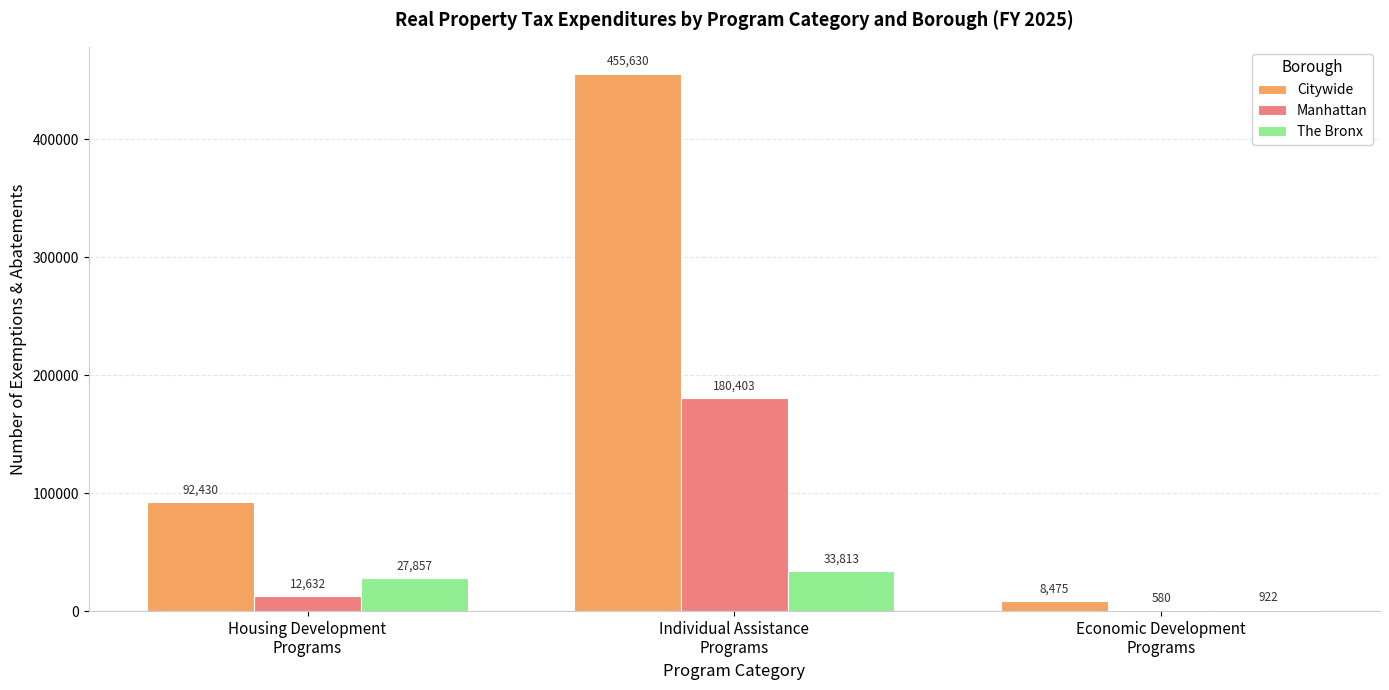

Which series has the largest range (max minus min)?

Citywide